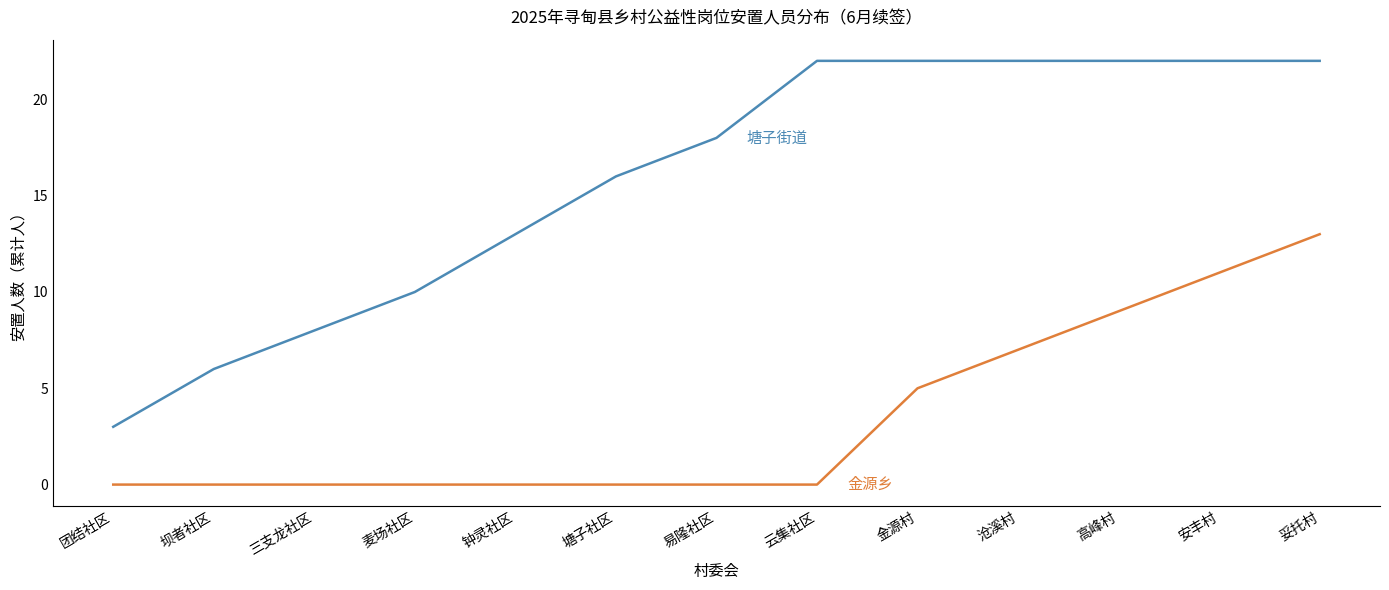

What position from the left is 安丰村?

12